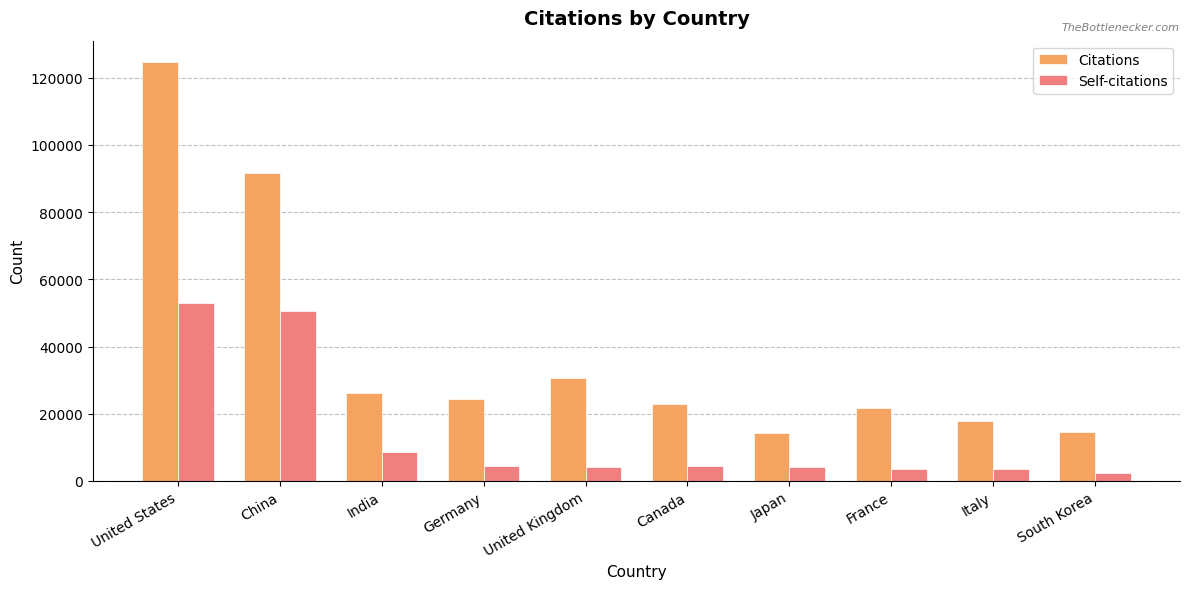

How many distinct data groups are displayed?

2